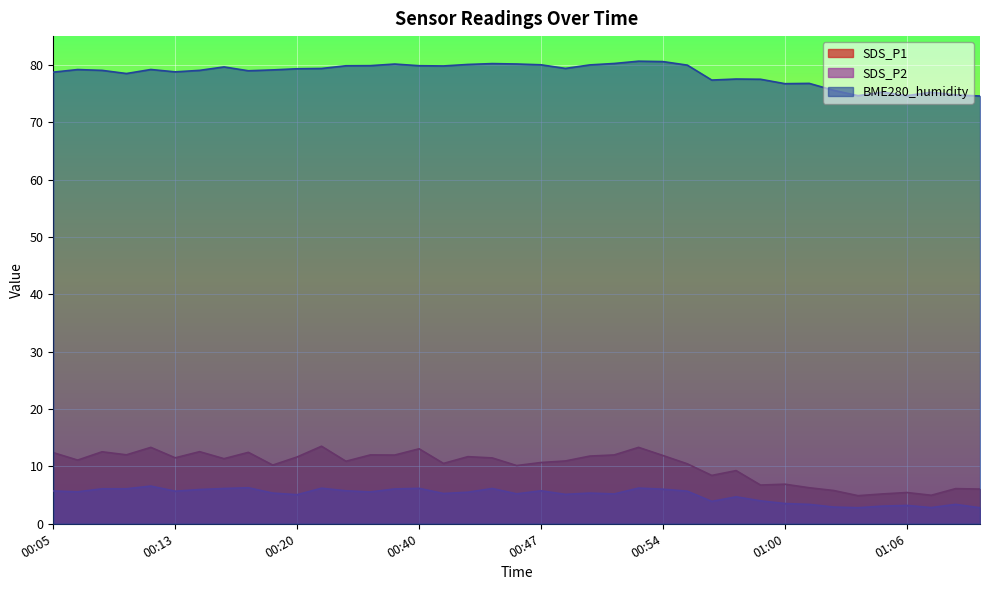

True or false: SDS_P1 and BME280_humidity cross at least once.

False